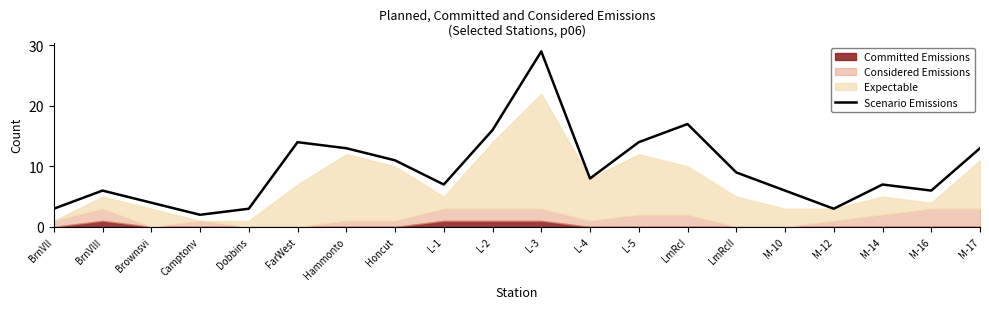

What value does the Scenario Emissions series have at Brownsvi?

4